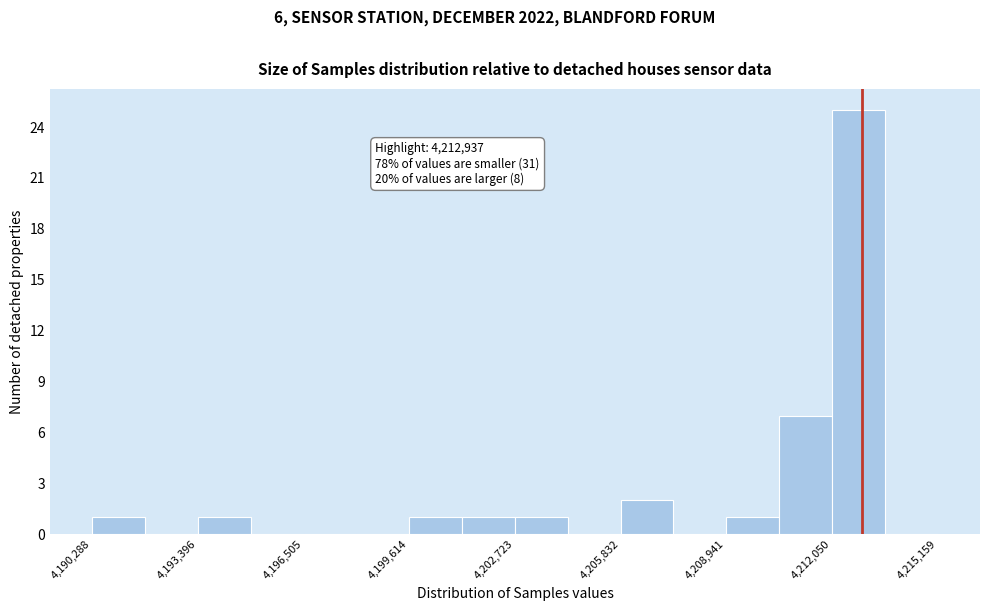

Read against the x-axis, roughly where is the centre of the tallest bar?

4213000